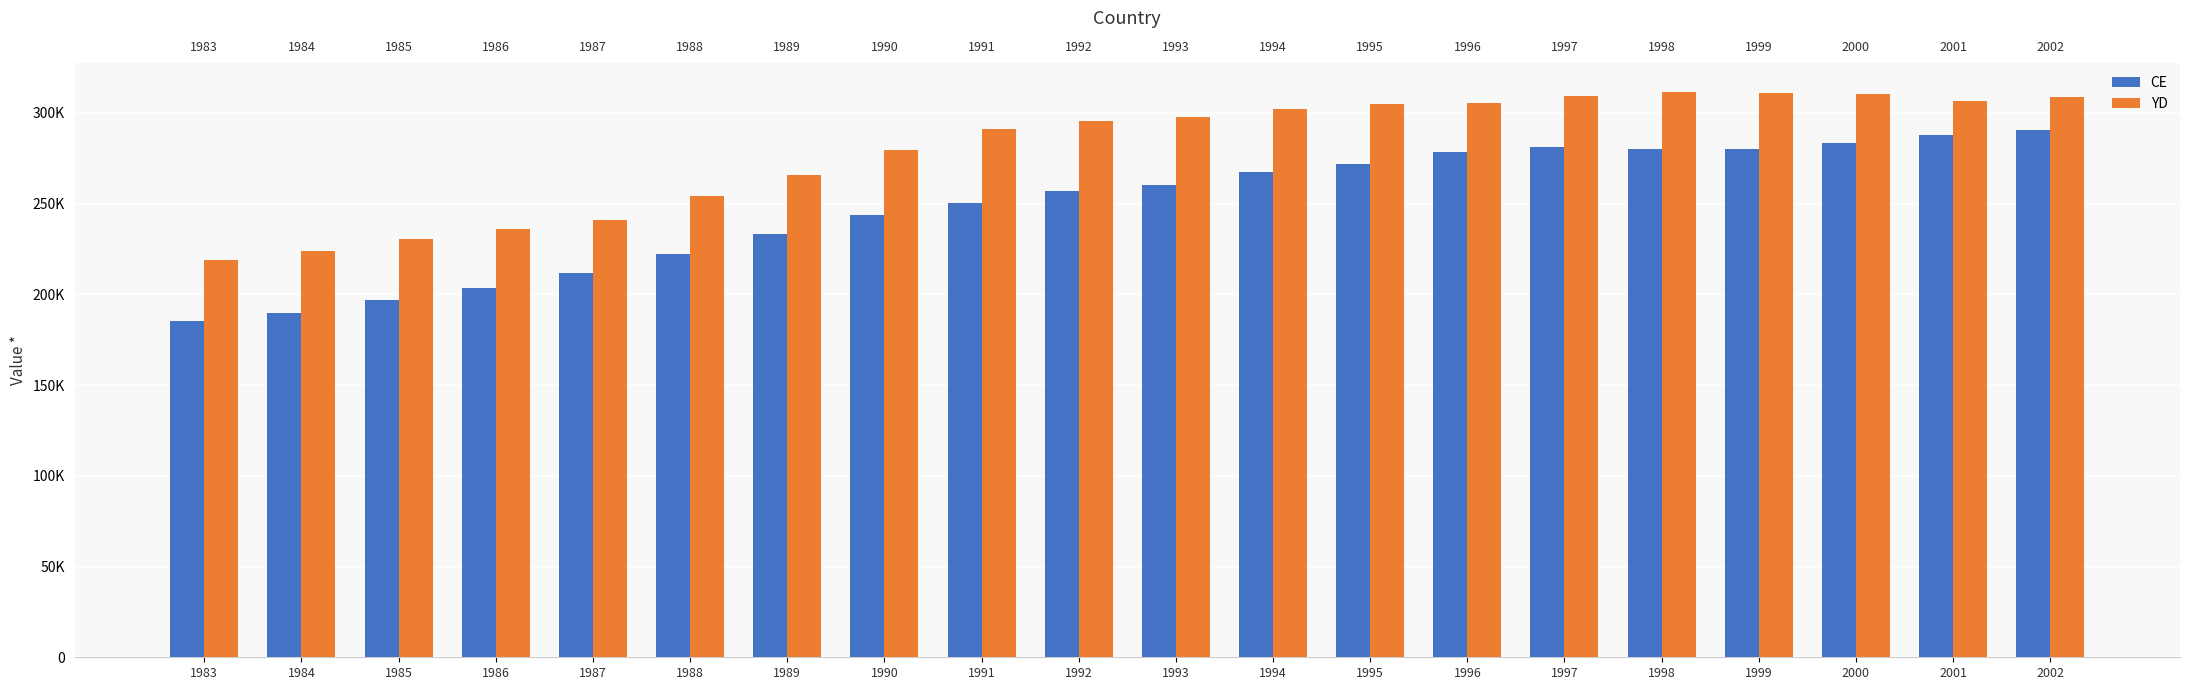

What is the approximate value of YD at 1986?

236083.4